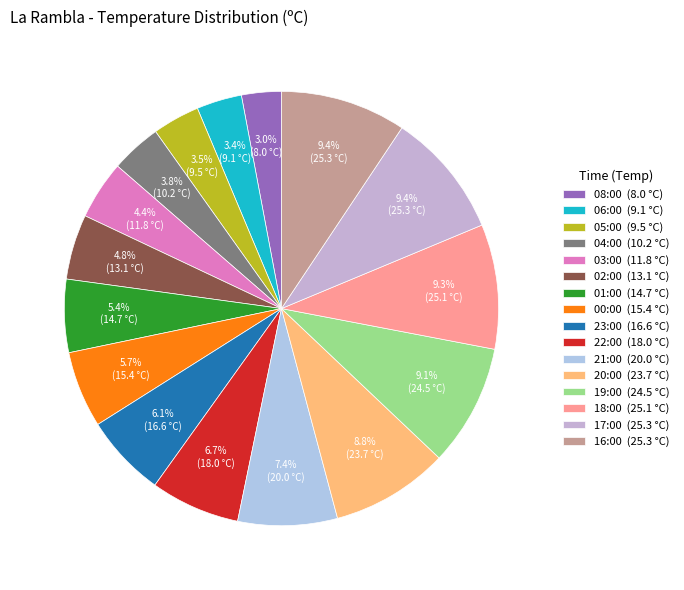

Rank the categories by value from lowest to highest.

08:00, 06:00, 05:00, 04:00, 03:00, 02:00, 01:00, 00:00, 23:00, 22:00, 21:00, 20:00, 19:00, 18:00, 17:00, 16:00